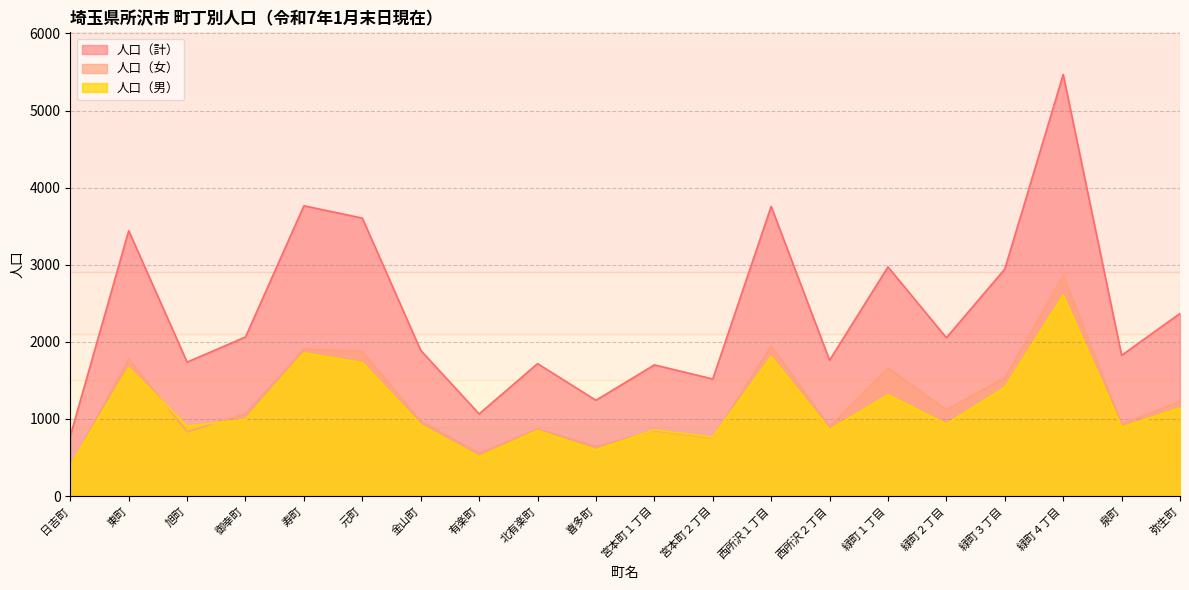

Reading left to right, what are all the values shown in this chart?

人口（男）: 日吉町=393	東町=1663	旭町=905	御幸町=994	寿町=1856	元町=1730	金山町=920	有楽町=508	北有楽町=849	喜多町=599	宮本町１丁目=856	宮本町２丁目=763	西所沢１丁目=1808	西所沢２丁目=860	緑町１丁目=1313	緑町２丁目=932	緑町３丁目=1409	緑町４丁目=2604	泉町=894	弥生町=1141
人口（女）: 日吉町=386	東町=1778	旭町=832	御幸町=1069	寿町=1909	元町=1875	金山町=969	有楽町=557	北有楽町=868	喜多町=643	宮本町１丁目=845	宮本町２丁目=755	西所沢１丁目=1949	西所沢２丁目=901	緑町１丁目=1659	緑町２丁目=1121	緑町３丁目=1535	緑町４丁目=2864	泉町=931	弥生町=1227
人口（計）: 日吉町=779	東町=3441	旭町=1737	御幸町=2063	寿町=3765	元町=3605	金山町=1889	有楽町=1065	北有楽町=1717	喜多町=1242	宮本町１丁目=1701	宮本町２丁目=1518	西所沢１丁目=3757	西所沢２丁目=1761	緑町１丁目=2972	緑町２丁目=2053	緑町３丁目=2944	緑町４丁目=5468	泉町=1825	弥生町=2368